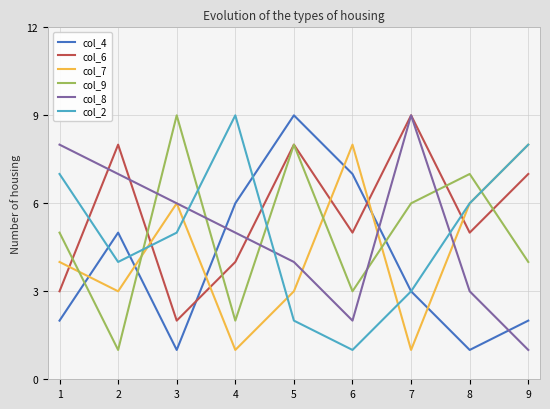

Count the number of data series in this chart.

6